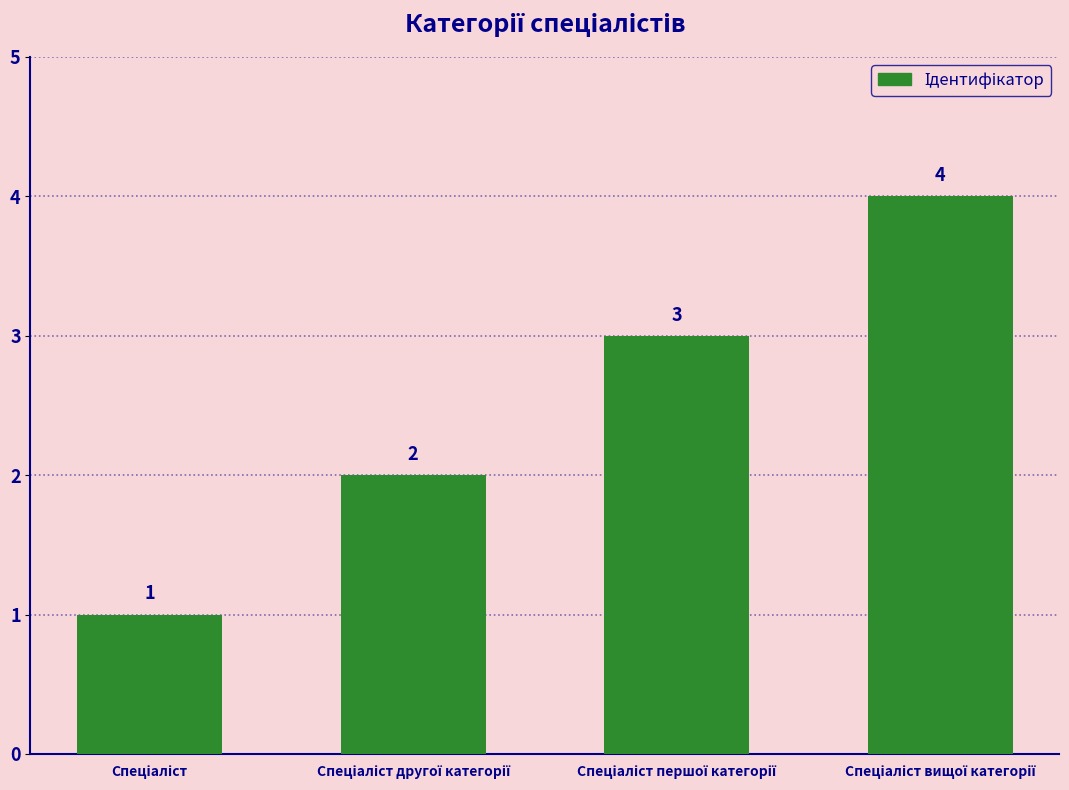

Does the chart contain any negative values?

No